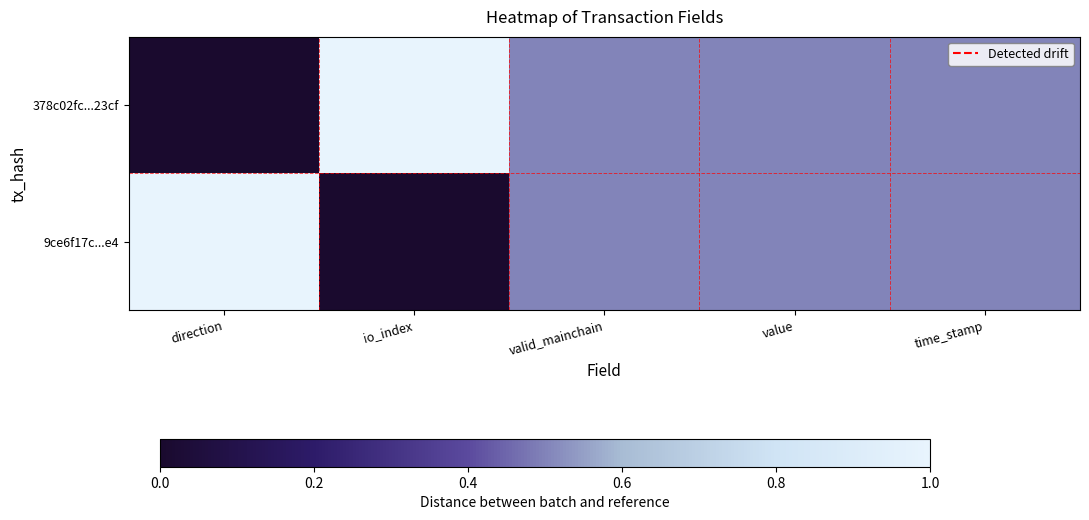

Which label corresponds to the largest value in the chart?

io_index